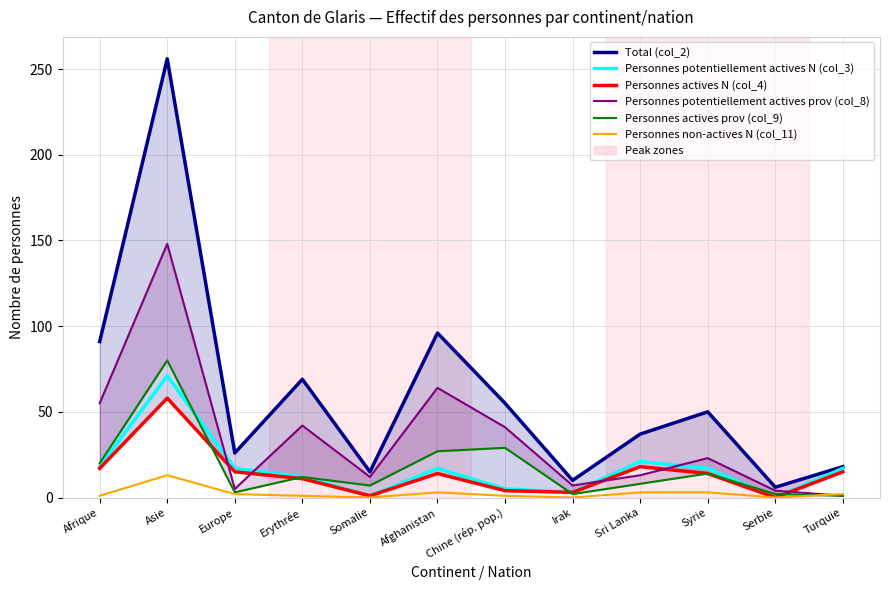

Rank the series at Chine (rép. pop.) from highest to lowest value.

Total (col_2), Personnes potentiellement actives prov (col_8), Personnes actives prov (col_9), Personnes potentiellement actives N (col_3), Personnes actives N (col_4), Personnes non-actives N (col_11)